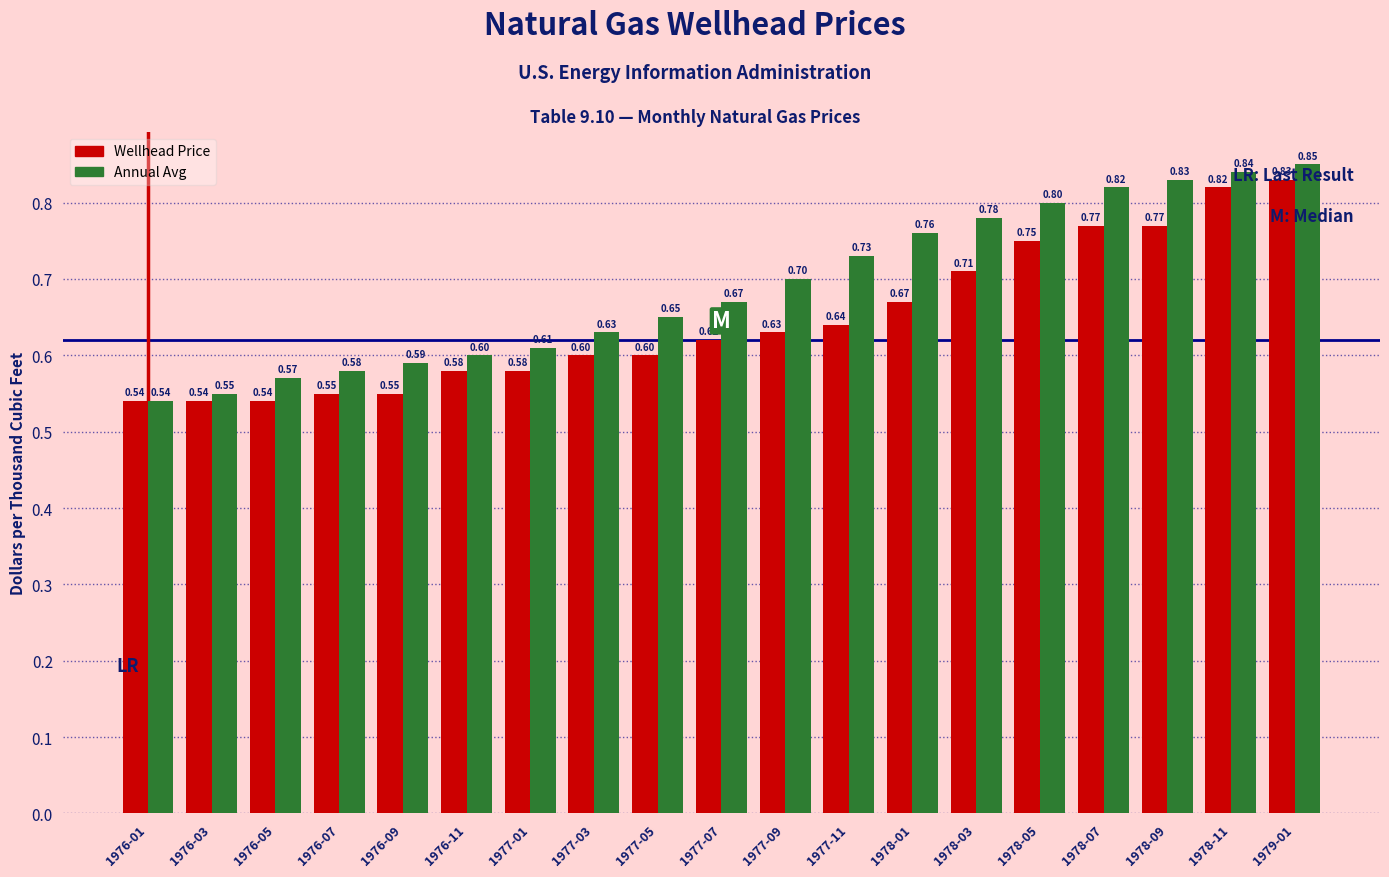

How many Wellhead Price values are between 0 and 1?

19